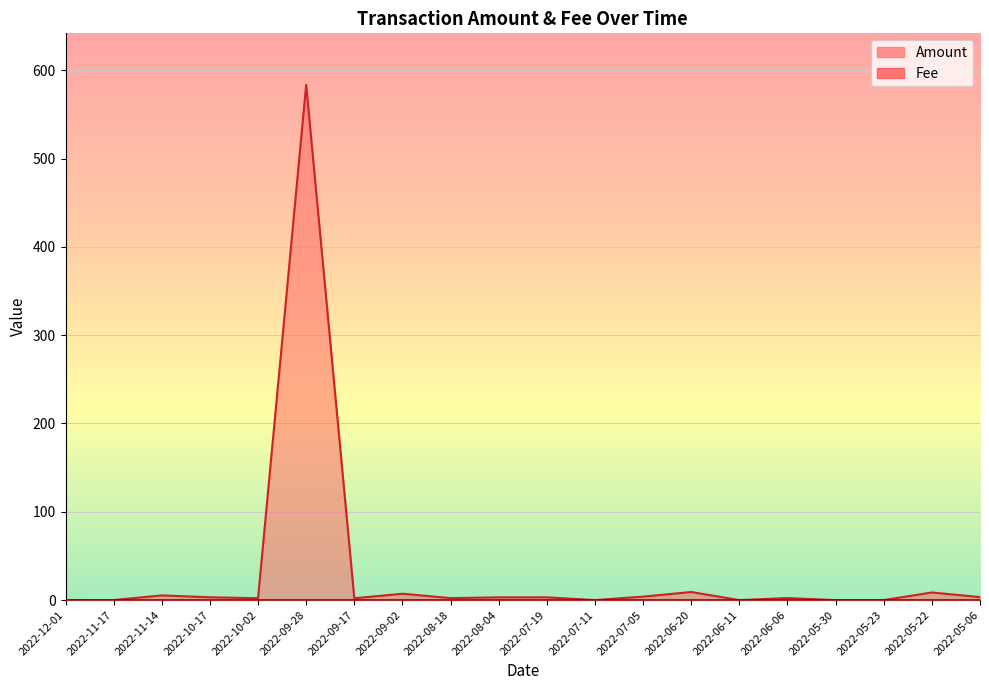

At how many categories does at least one series exceed 71?

1